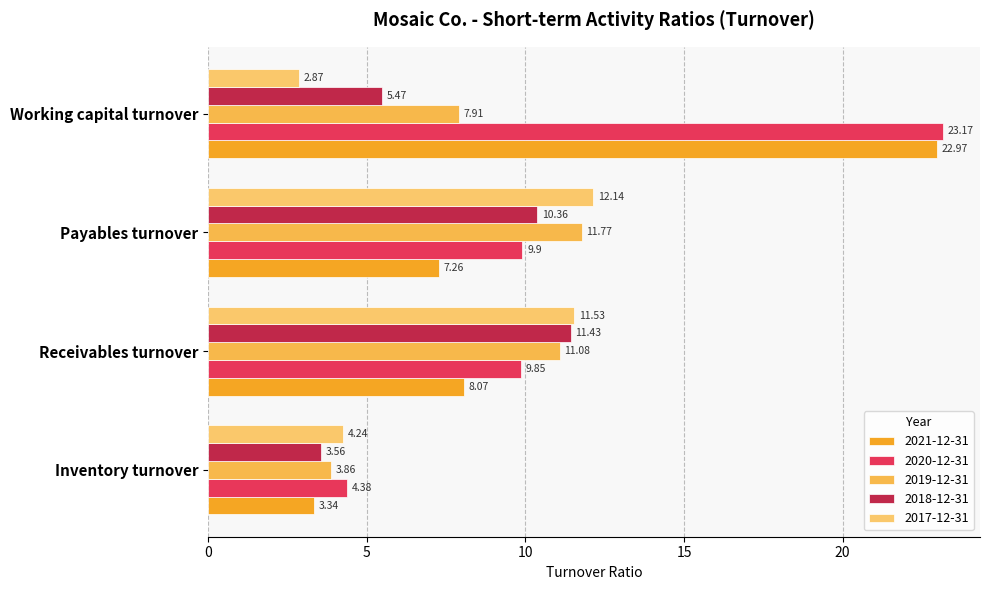

What is the difference between the maximum and second lowest values in the 2021-12-31 series?

15.7